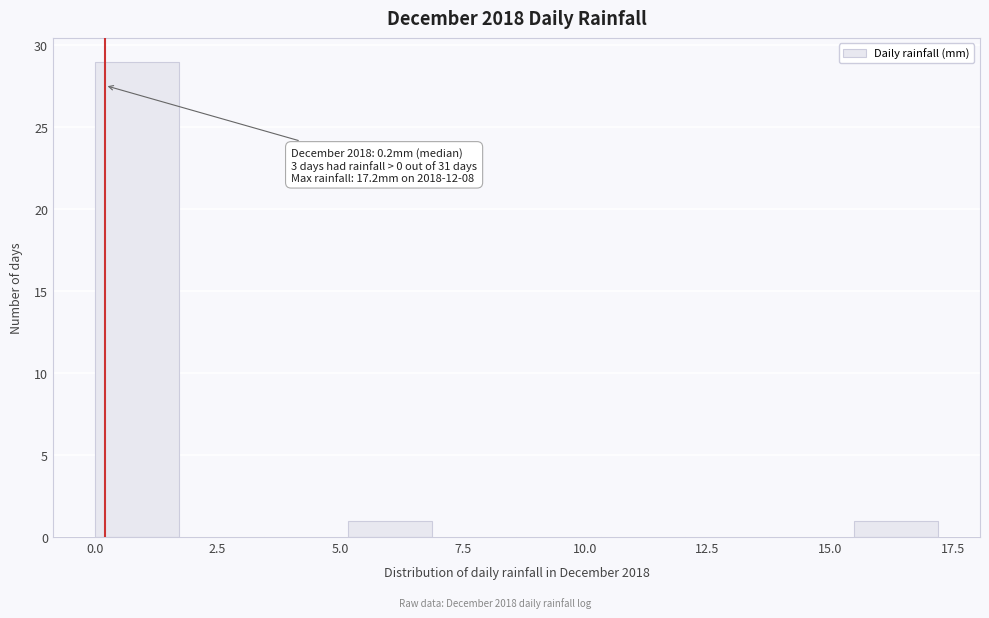

Around what value on the x-axis is the tallest bar? Give the approximate position of its centre, as read against the axis.

1.0